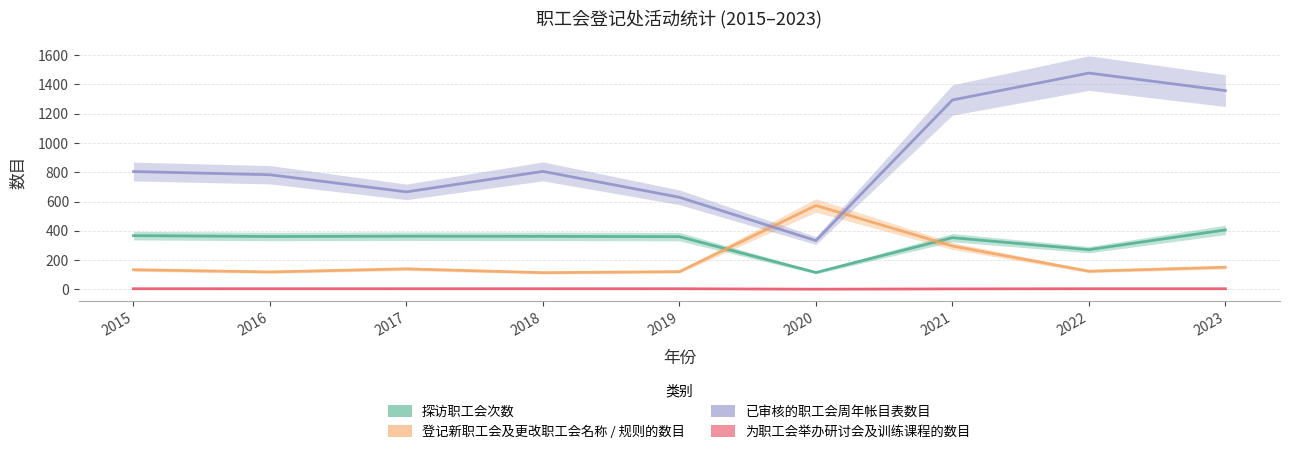

What is the difference between the maximum and minimum values in the 为职工会举办研讨会及训练课程的数目 series?

3